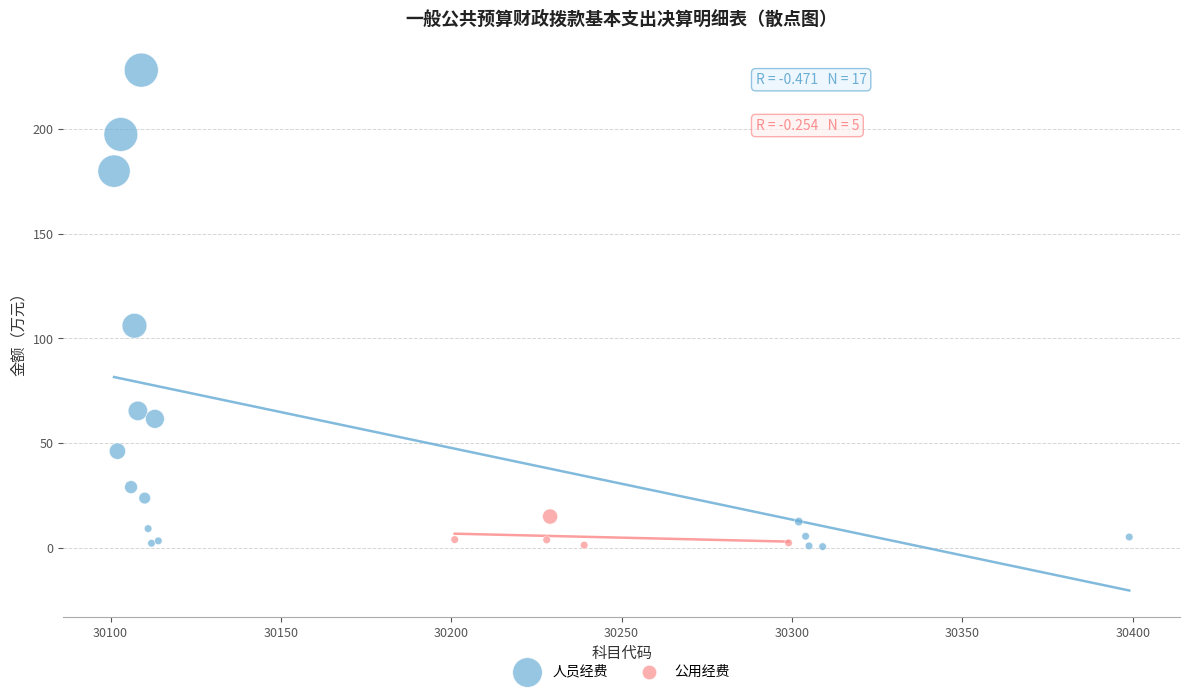

Which series contains the highest Y value?

人员经费